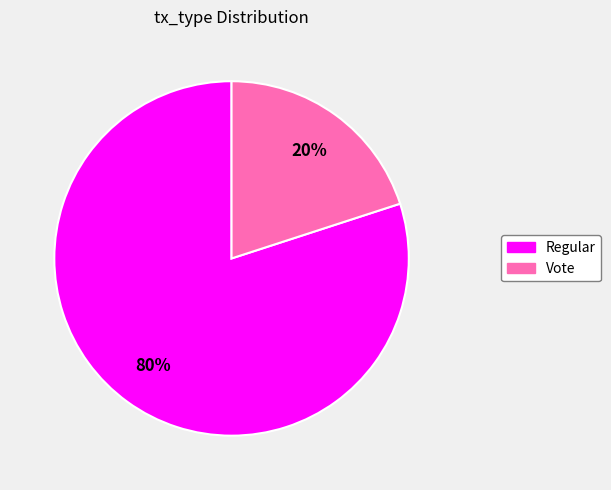

To the nearest percent, what percentage of the pie is Vote?

20%